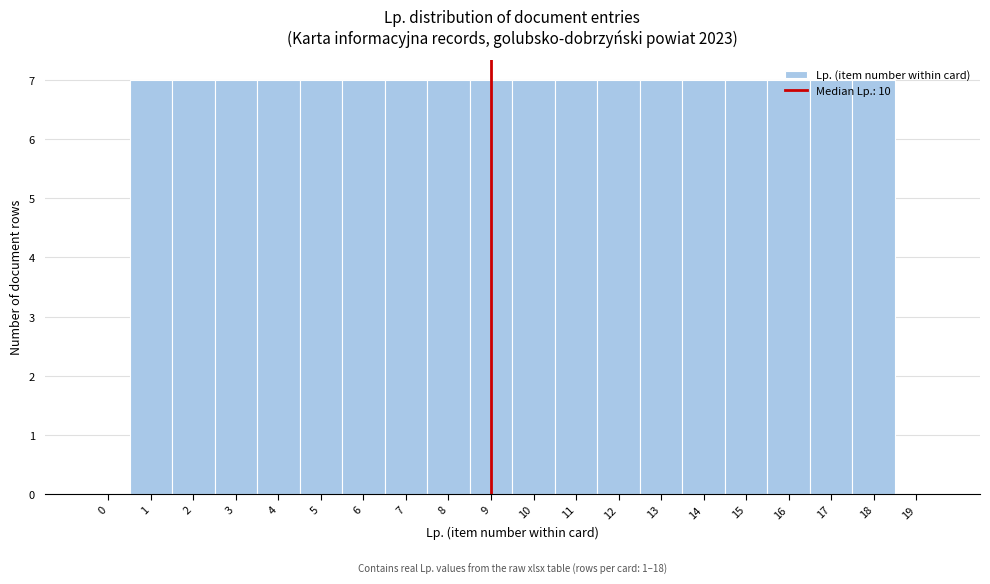

What is the ratio of the value at 3 to the value at 8?

1.0